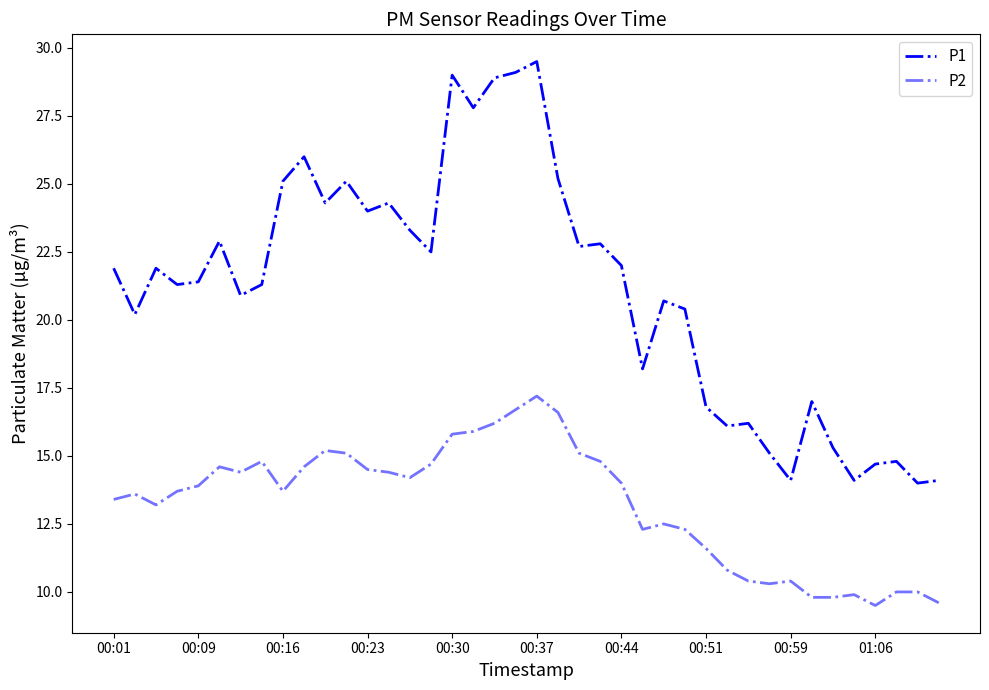

Is this an area chart (filled region under the line)?

No